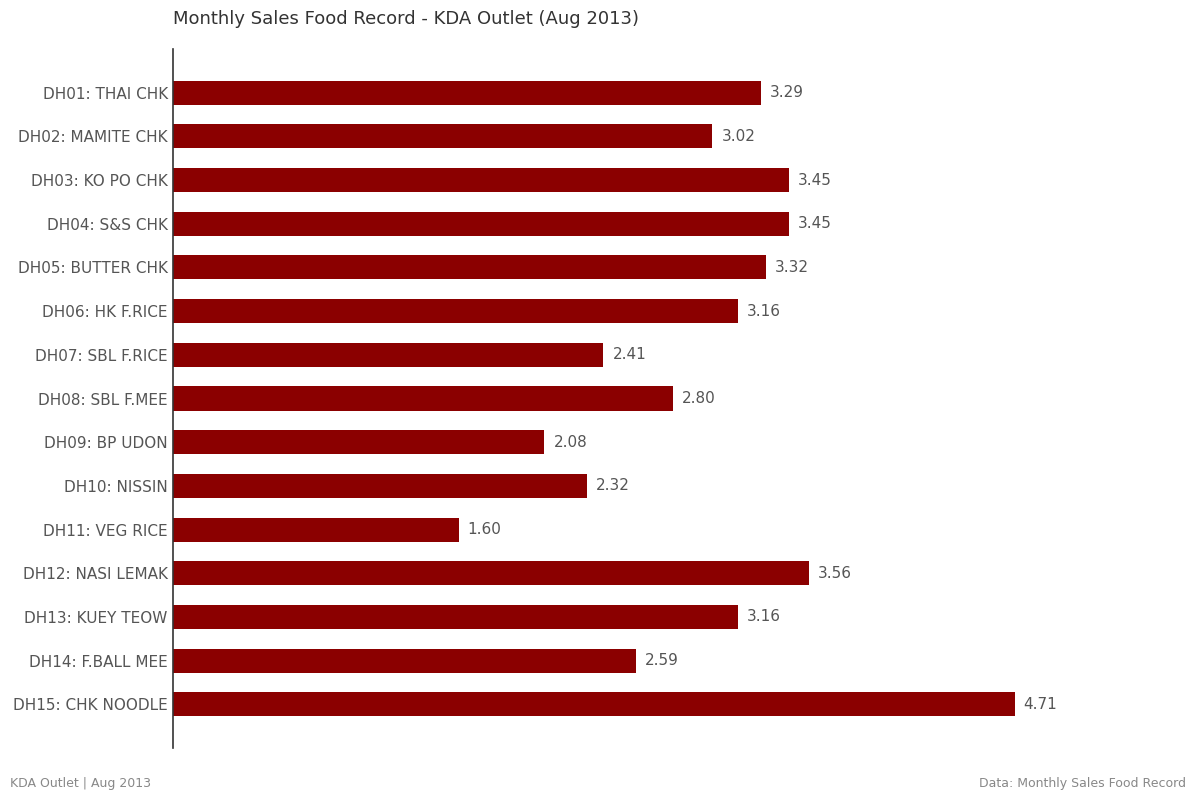

What is the difference between the values at DH11: VEG RICE and DH12: NASI LEMAK?

2.0